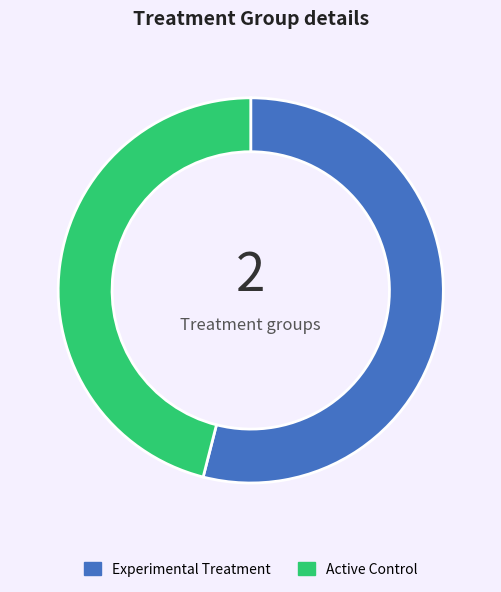

Rank the categories by value from highest to lowest.

Experimental Treatment, Active Control